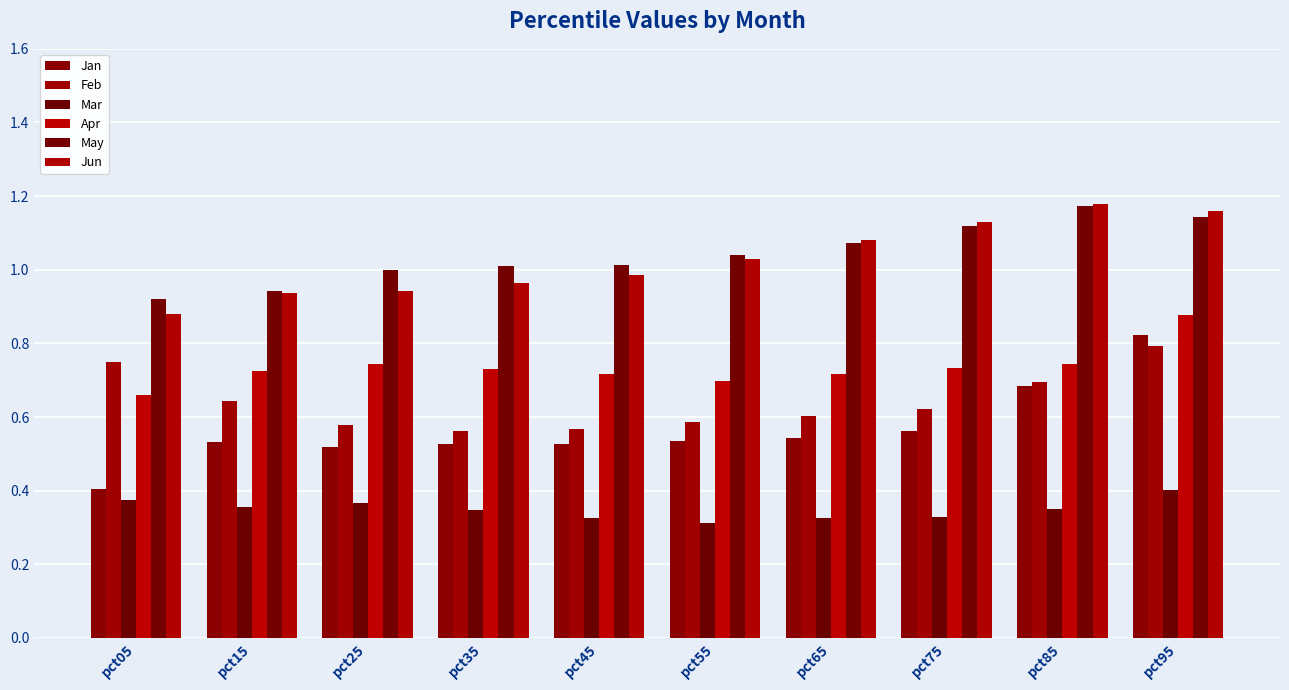

Reading right to left, extract all data points from this chart.

Jan: pct95=0.8	pct85=0.7	pct75=0.6	pct65=0.5	pct55=0.5	pct45=0.5	pct35=0.5	pct25=0.5	pct15=0.5	pct05=0.4
Feb: pct95=0.8	pct85=0.7	pct75=0.6	pct65=0.6	pct55=0.6	pct45=0.6	pct35=0.6	pct25=0.6	pct15=0.6	pct05=0.7
Mar: pct95=0.4	pct85=0.4	pct75=0.3	pct65=0.3	pct55=0.3	pct45=0.3	pct35=0.3	pct25=0.4	pct15=0.4	pct05=0.4
Apr: pct95=0.9	pct85=0.7	pct75=0.7	pct65=0.7	pct55=0.7	pct45=0.7	pct35=0.7	pct25=0.7	pct15=0.7	pct05=0.7
May: pct95=1.1	pct85=1.2	pct75=1.1	pct65=1.1	pct55=1.0	pct45=1.0	pct35=1.0	pct25=1.0	pct15=0.9	pct05=0.9
Jun: pct95=1.2	pct85=1.2	pct75=1.1	pct65=1.1	pct55=1.0	pct45=1.0	pct35=1.0	pct25=0.9	pct15=0.9	pct05=0.9